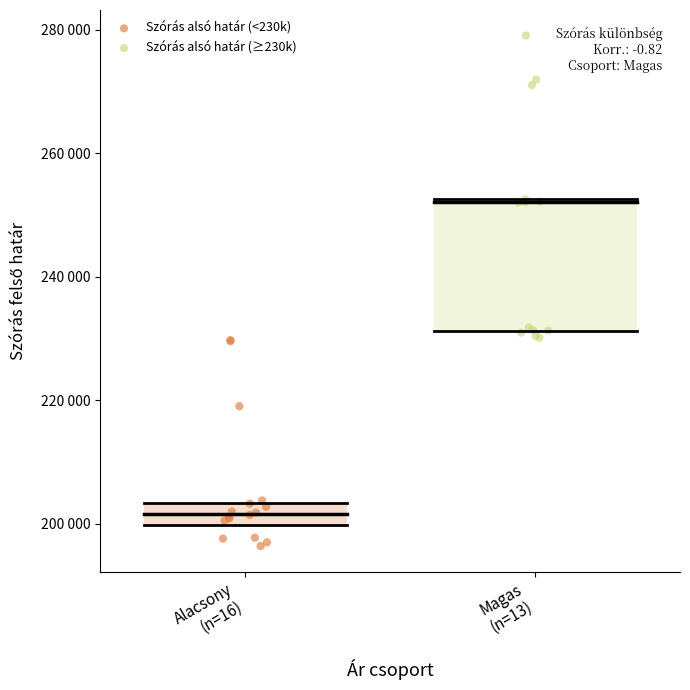

Which series has the largest Y range (max minus min)?

Szórás alsó határ (≥230k)